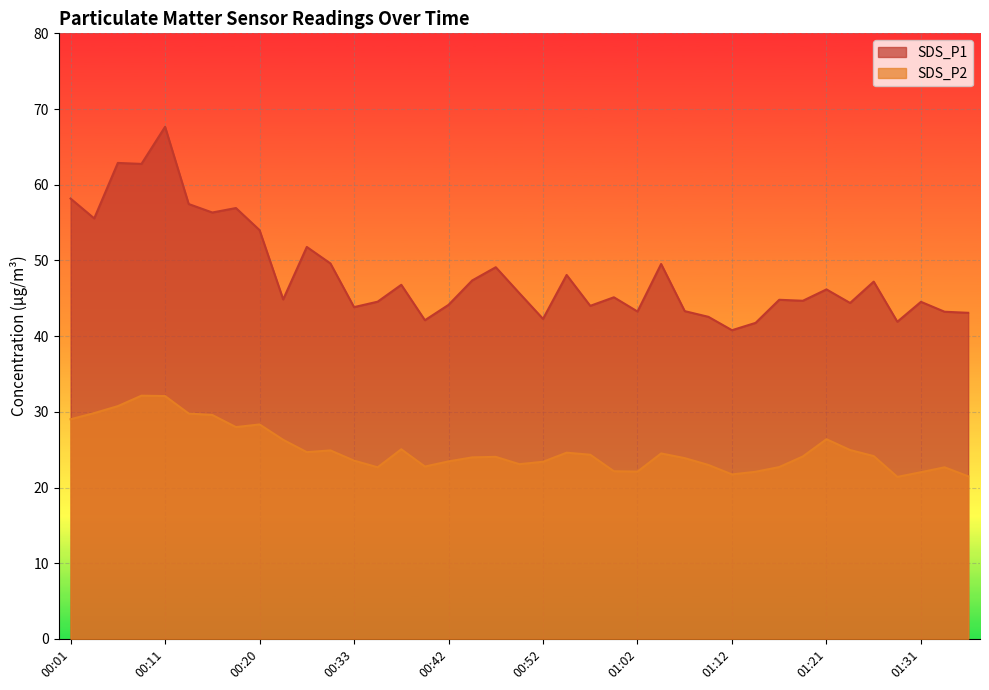

The SDS_P2 series shows 13.1 at 00:42. True or false?

False